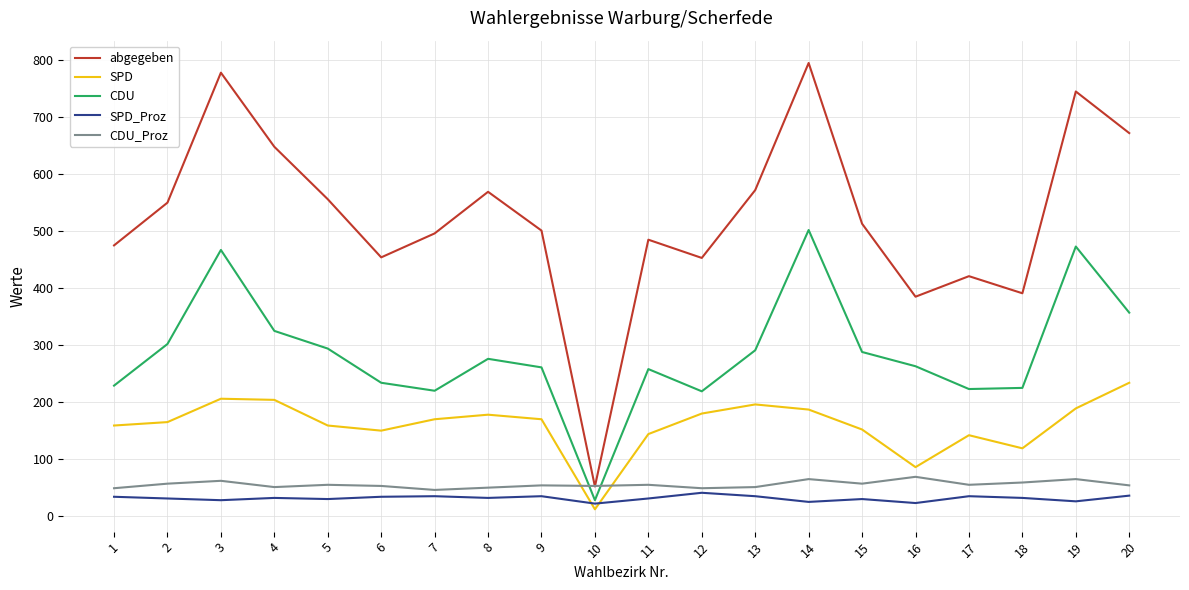

Rank the series at 1 from highest to lowest value.

abgegeben, CDU, SPD, CDU_Proz, SPD_Proz